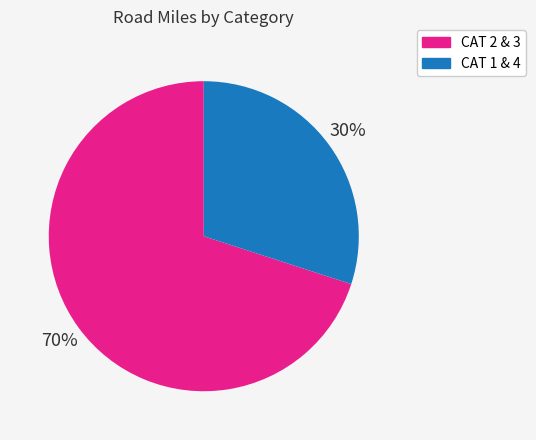

Between CAT 1 & 4 and CAT 2 & 3, which is larger?

CAT 2 & 3